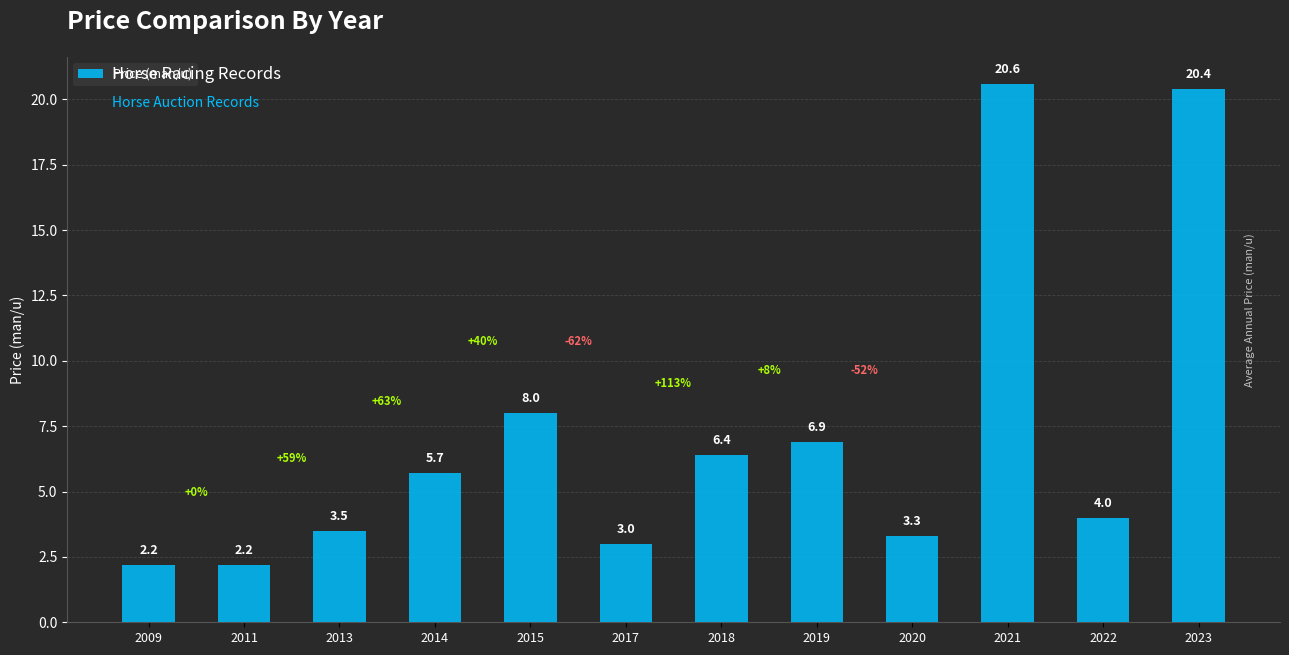

The value at 2014 is 8.5. True or false?

False